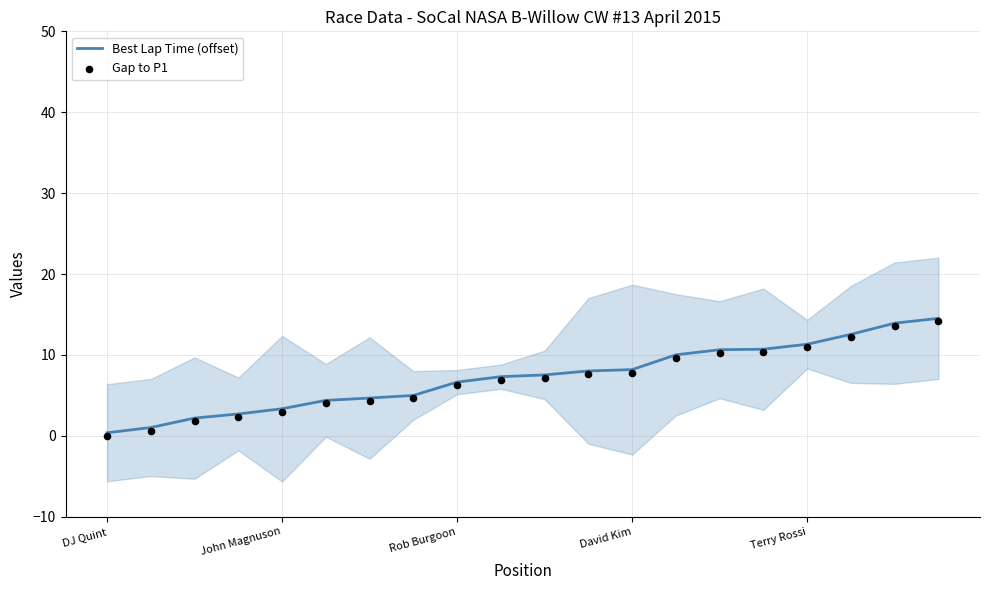

Which series has the largest total across all categories?

Best Lap Time (offset)